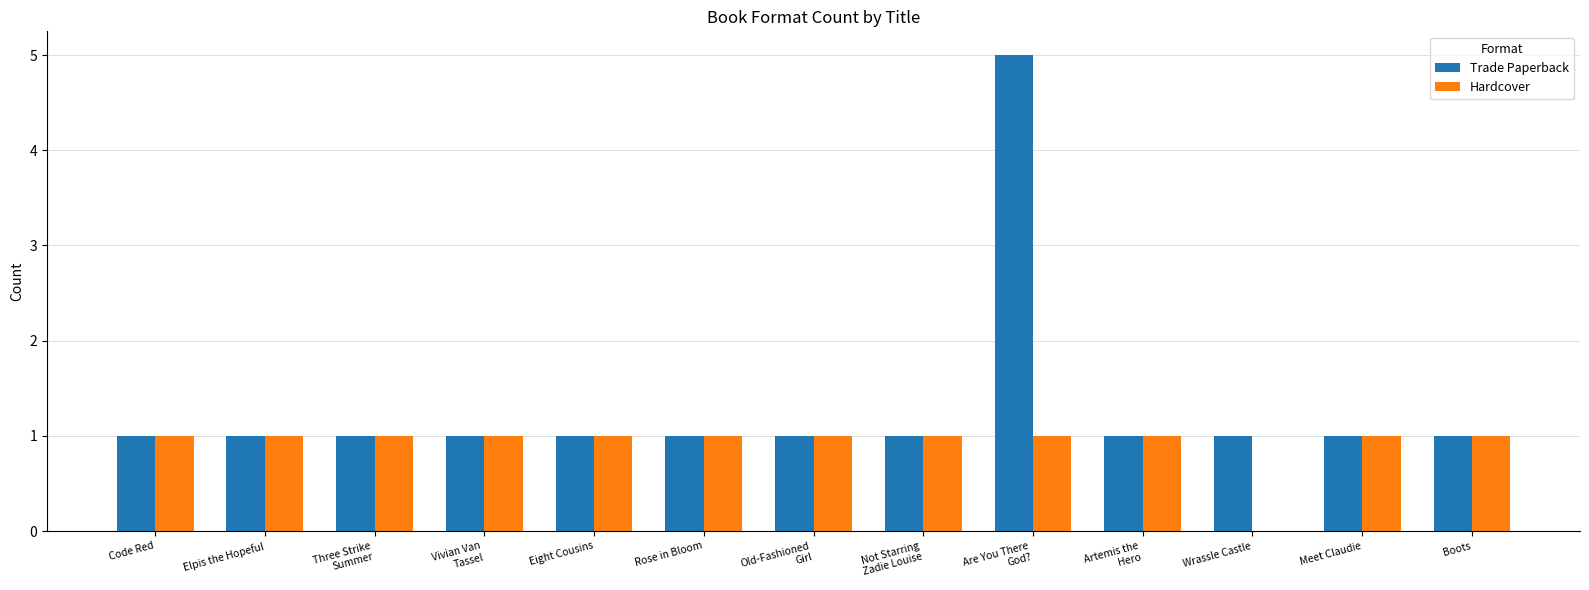

Is it true that Hardcover equals 1 at Eight Cousins?

True